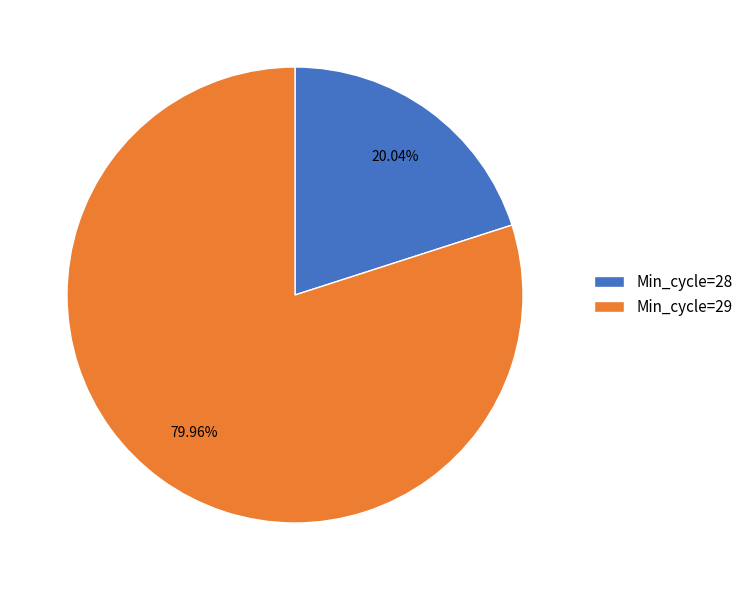

Is there any slice that represents more than half of the pie?

Yes